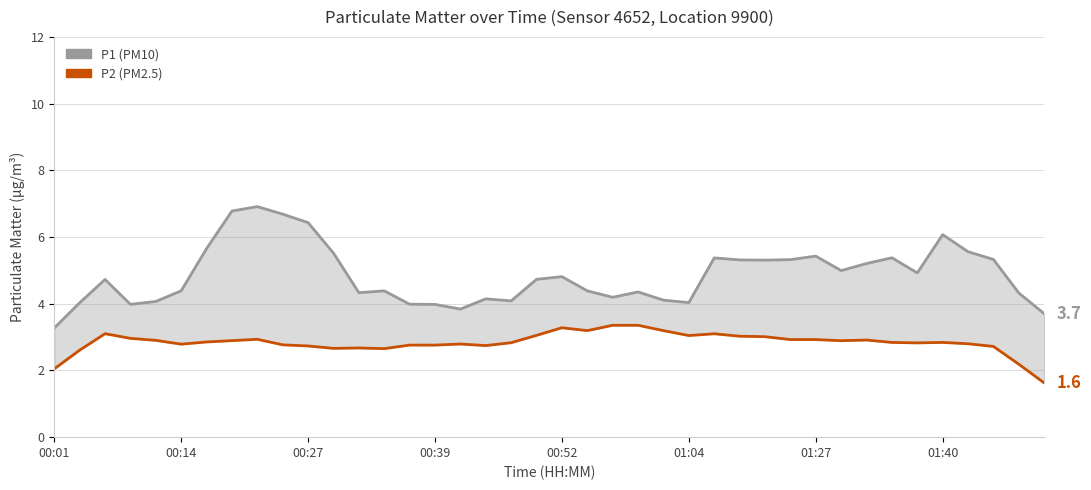

Is the value of P2 (PM2.5) at 11 greater than the value of P1 (PM10) at 33?

No